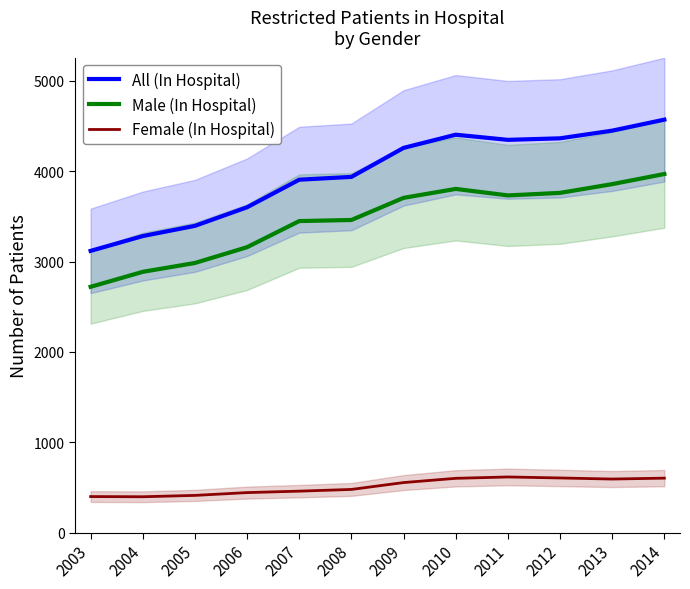

What is the lowest value of the All (In Hospital) series?

3118